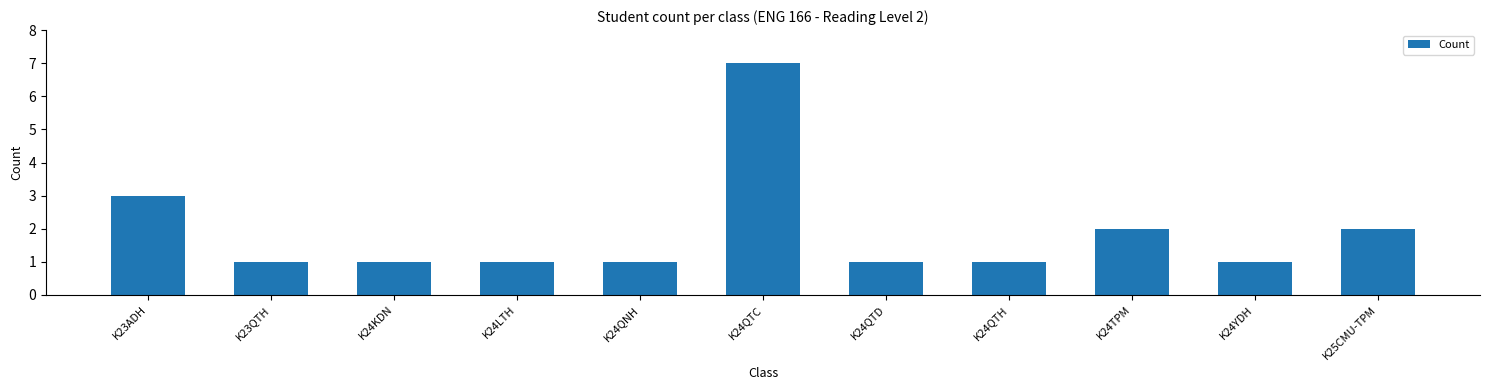

What is the difference between the maximum and second lowest values?

6